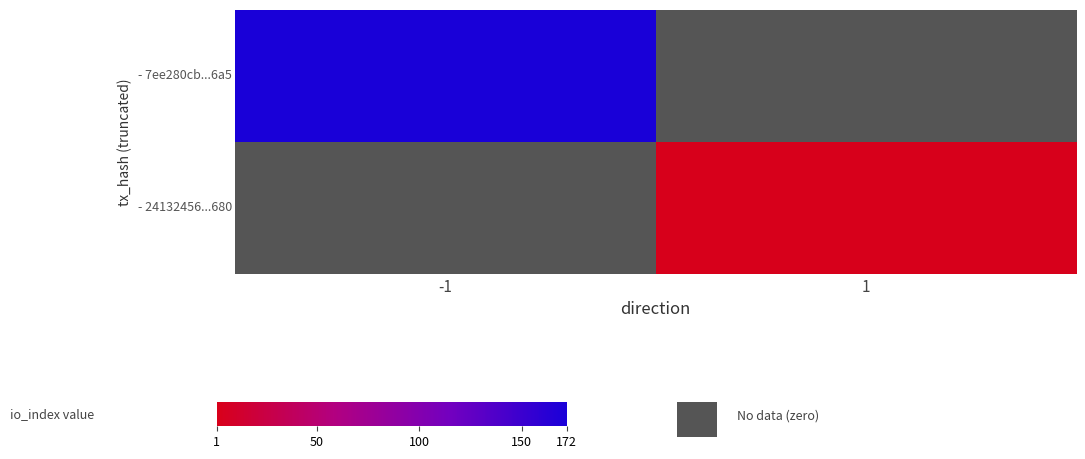

Which category has the highest value across all series?

-1